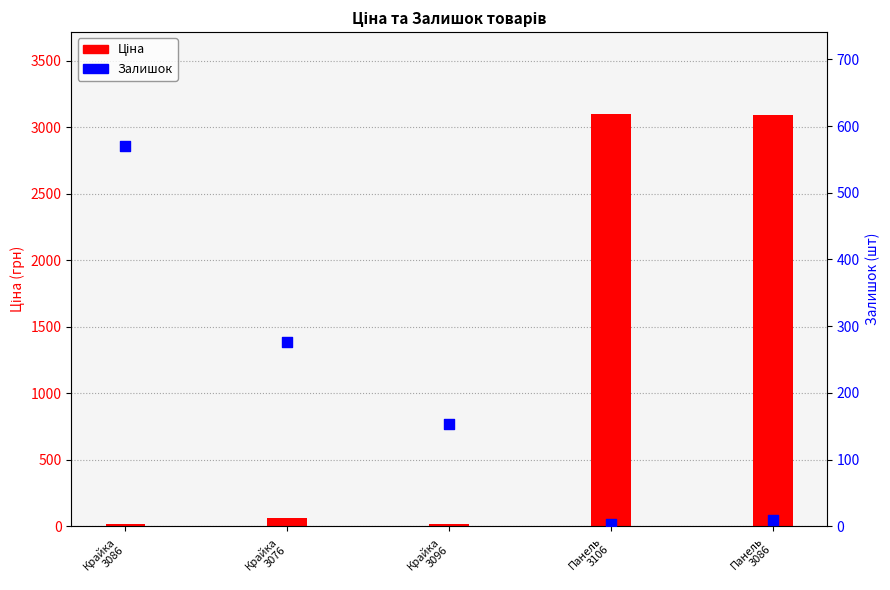

At how many categories does at least one series exceed 1420?

2